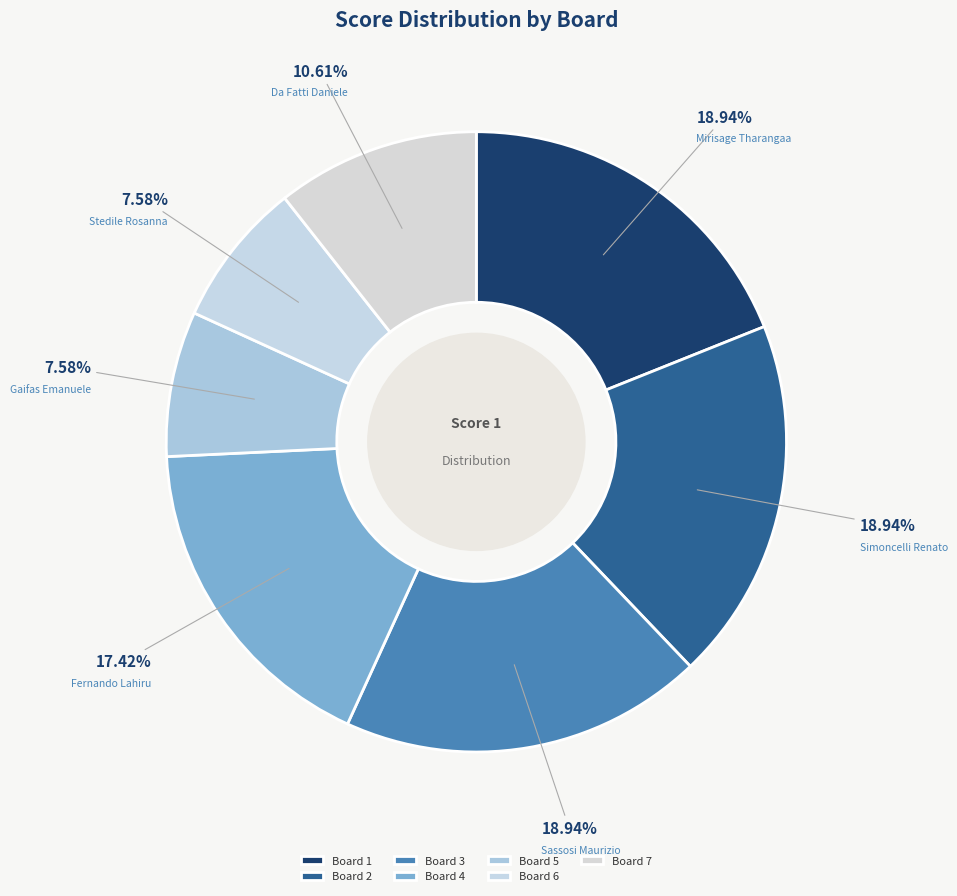

True or false: Board 5 accounts for 8% of the total.

True